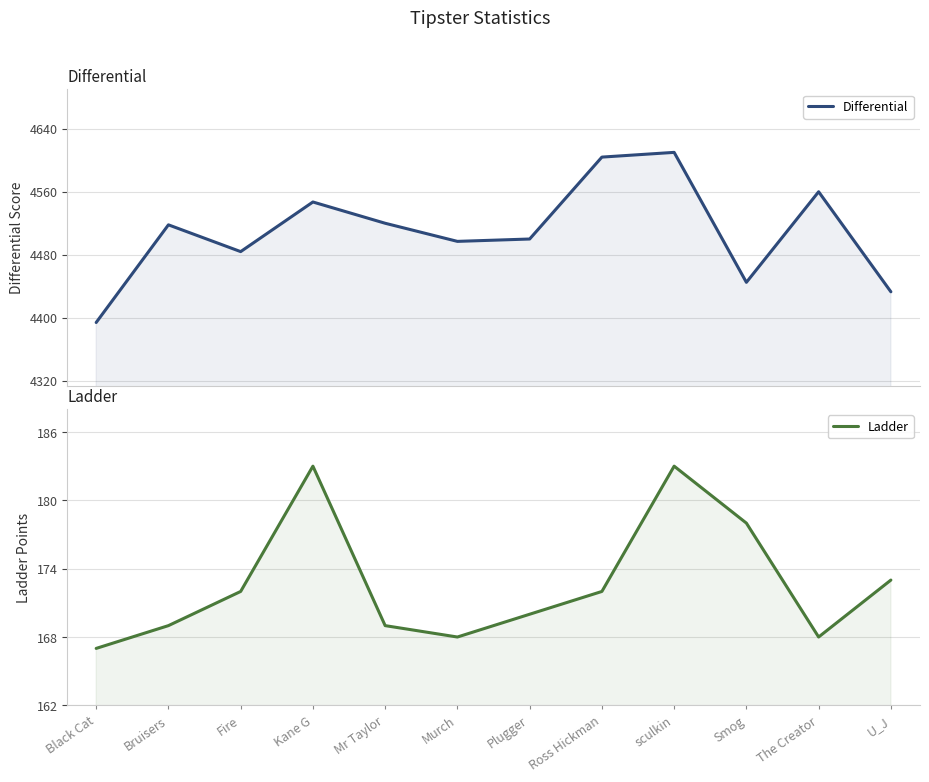

Reading right to left, transcribe all the data shown in this chart.

Differential: 4433	4560	4445	4610	4604	4500	4497	4520	4547	4484	4518	4394
Ladder: 173	168	178	183	172	170	168	169	183	172	169	167